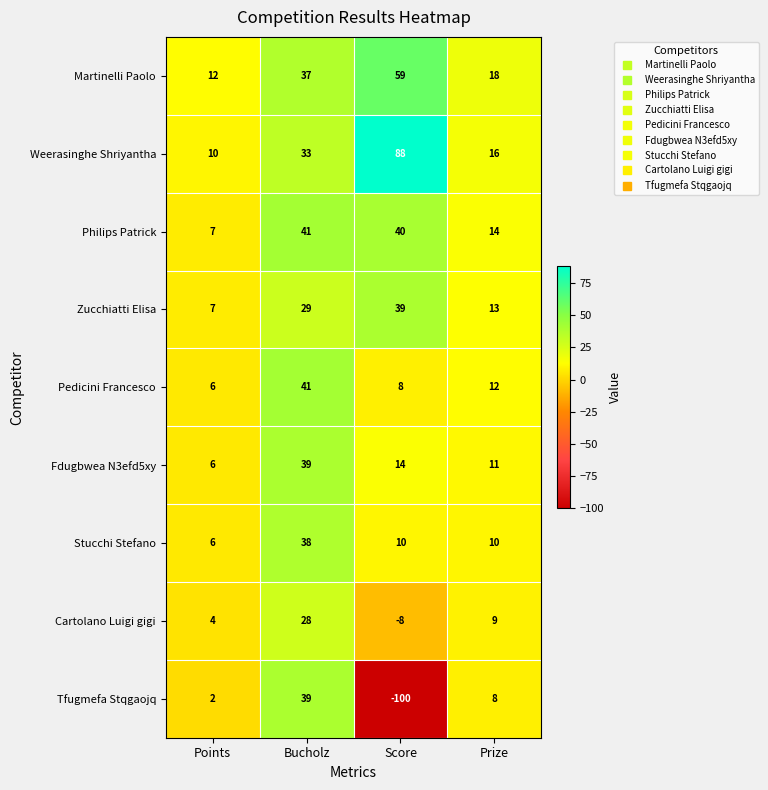

What is the maximum value for Tfugmefa Stqgaojq?

39